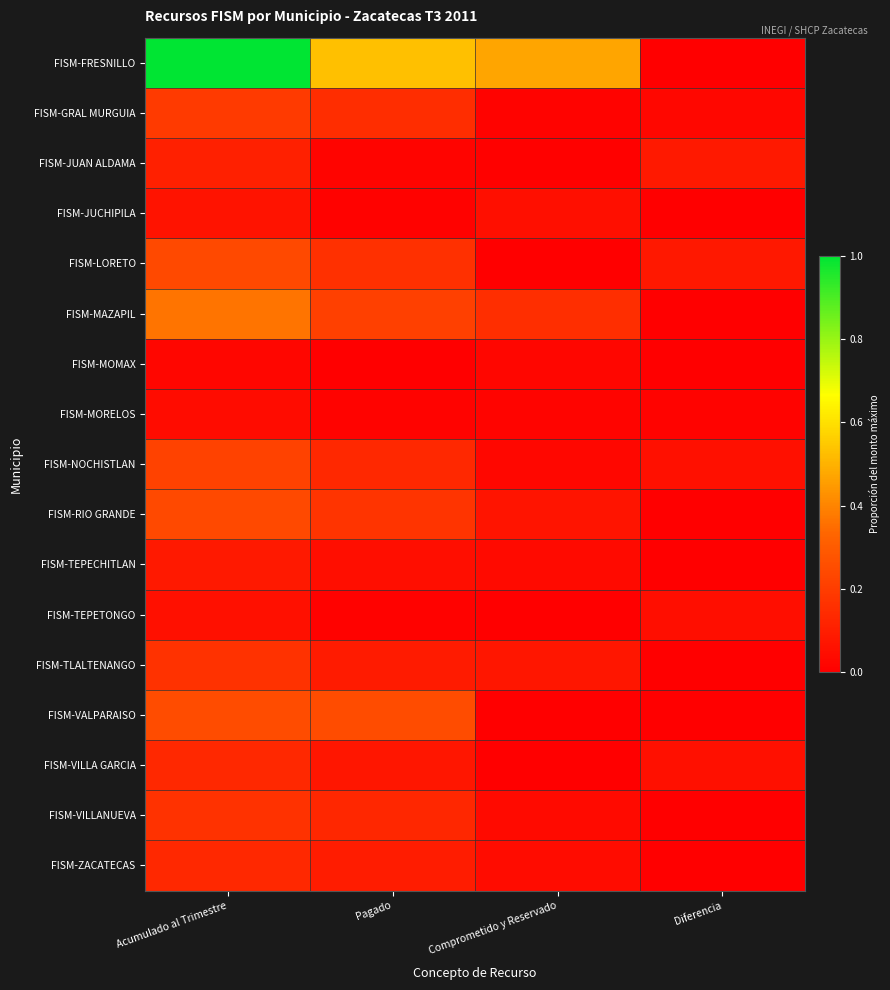

At how many categories does at least one series exceed 0?

4